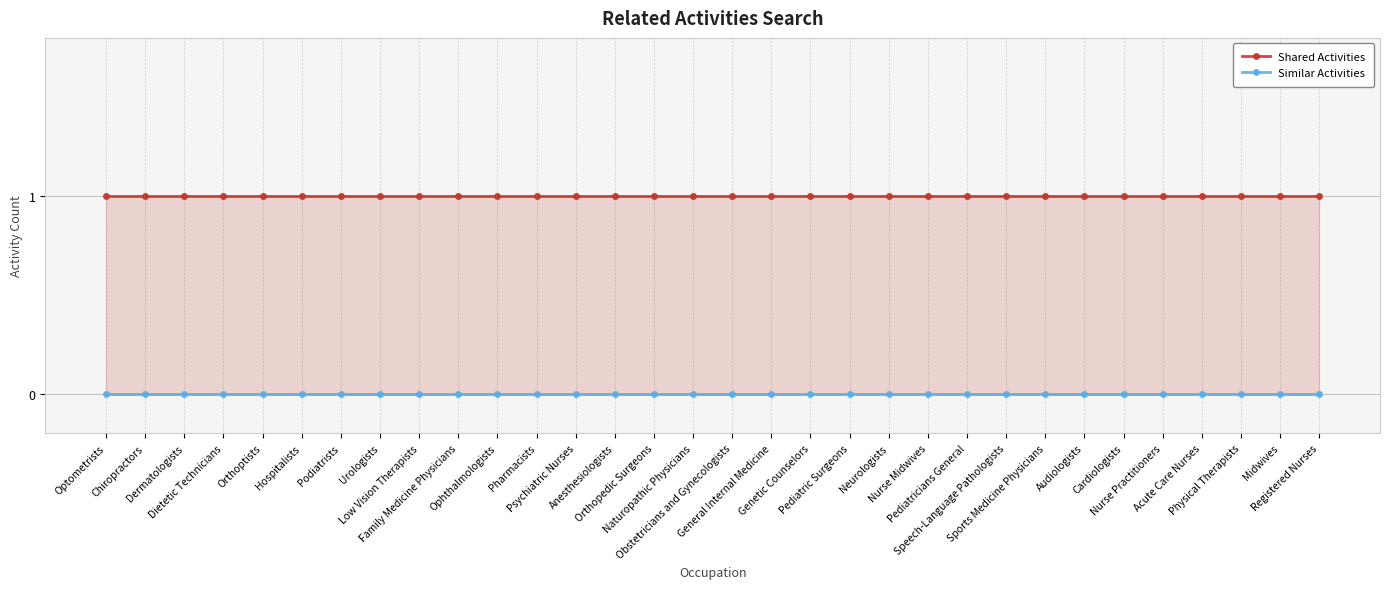

True or false: Shared Activities and Similar Activities intersect in this chart.

False